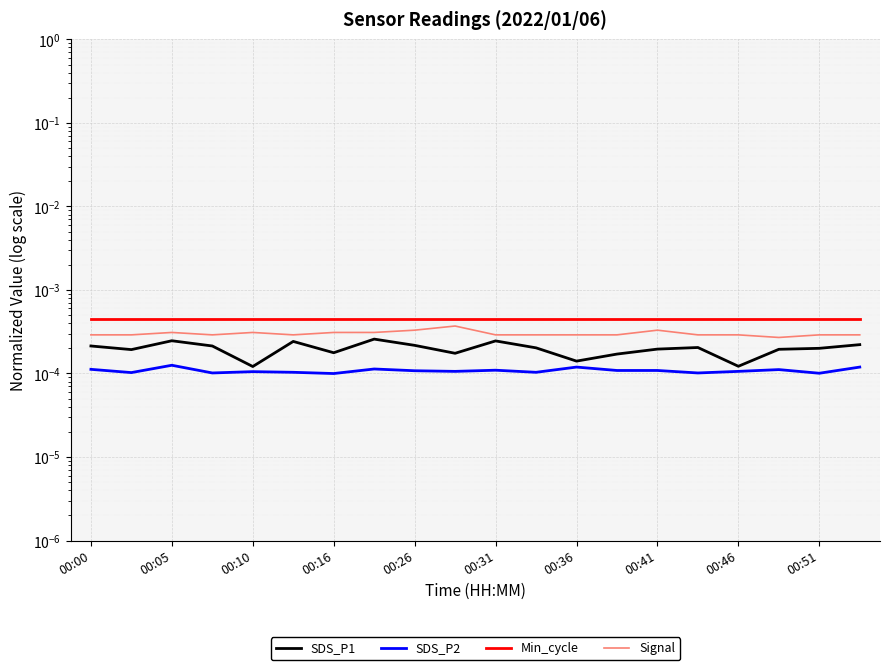

Which series has the widest spread of values?

SDS_P1